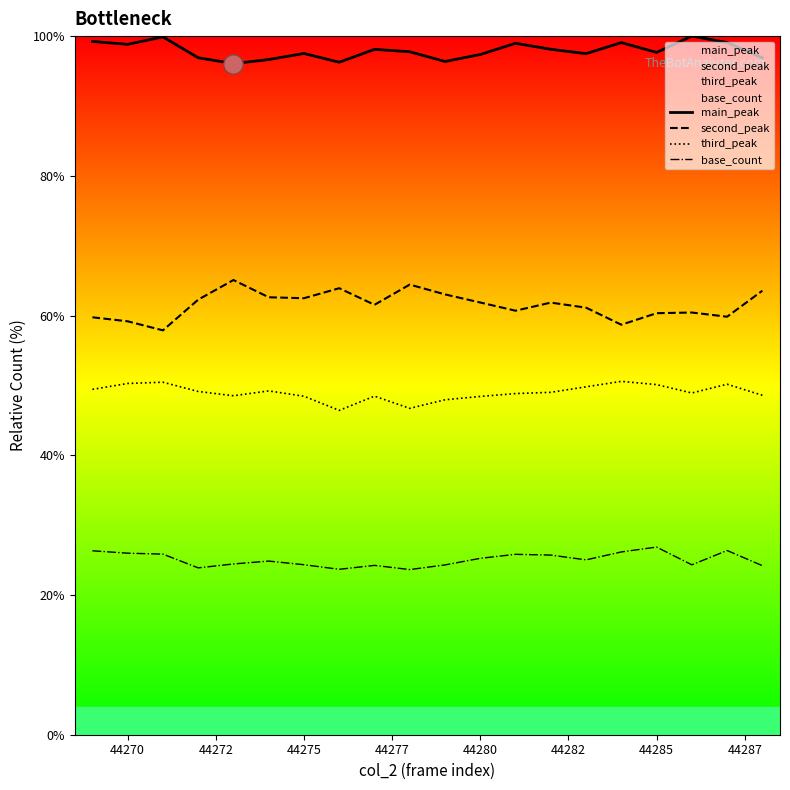

What is the minimum value shown in the chart?

23.6